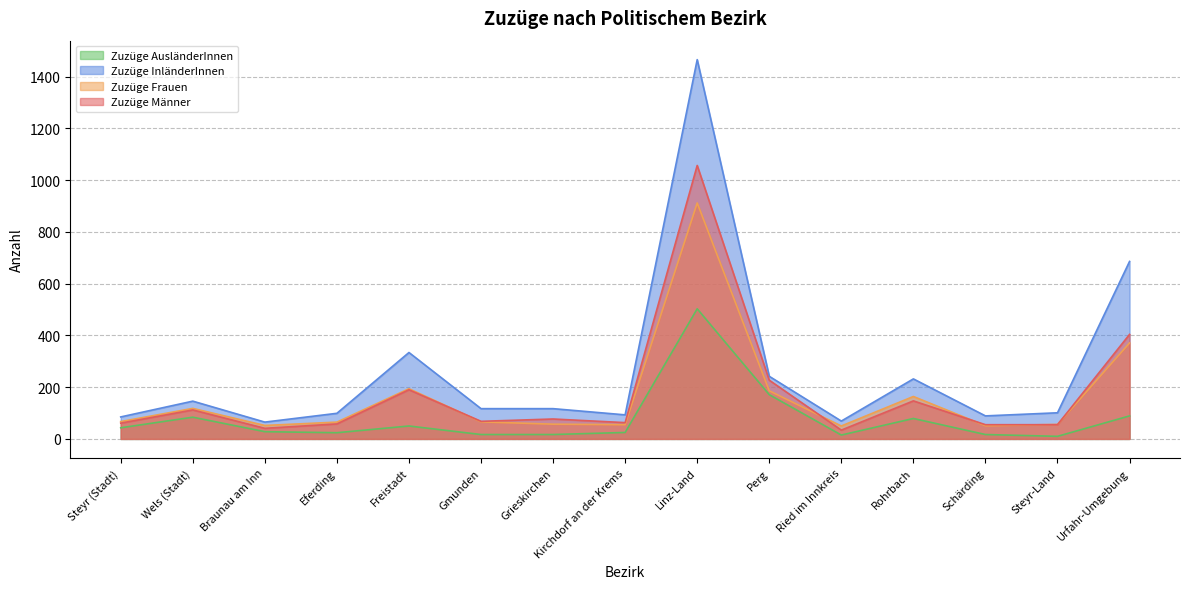

True or false: Zuzüge AusländerInnen and Zuzüge Männer intersect in this chart.

False